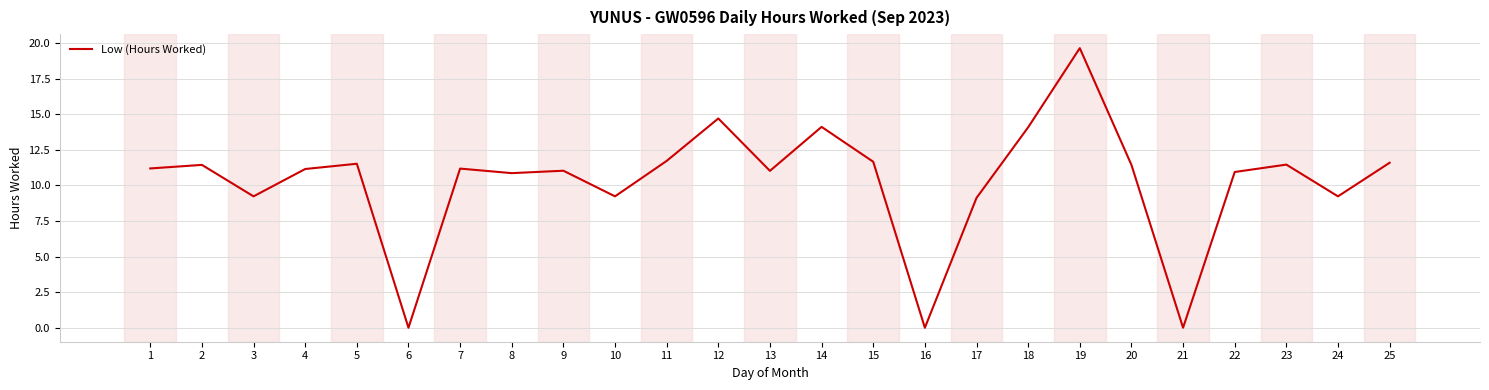

At which label does the data first exceed 11?

1